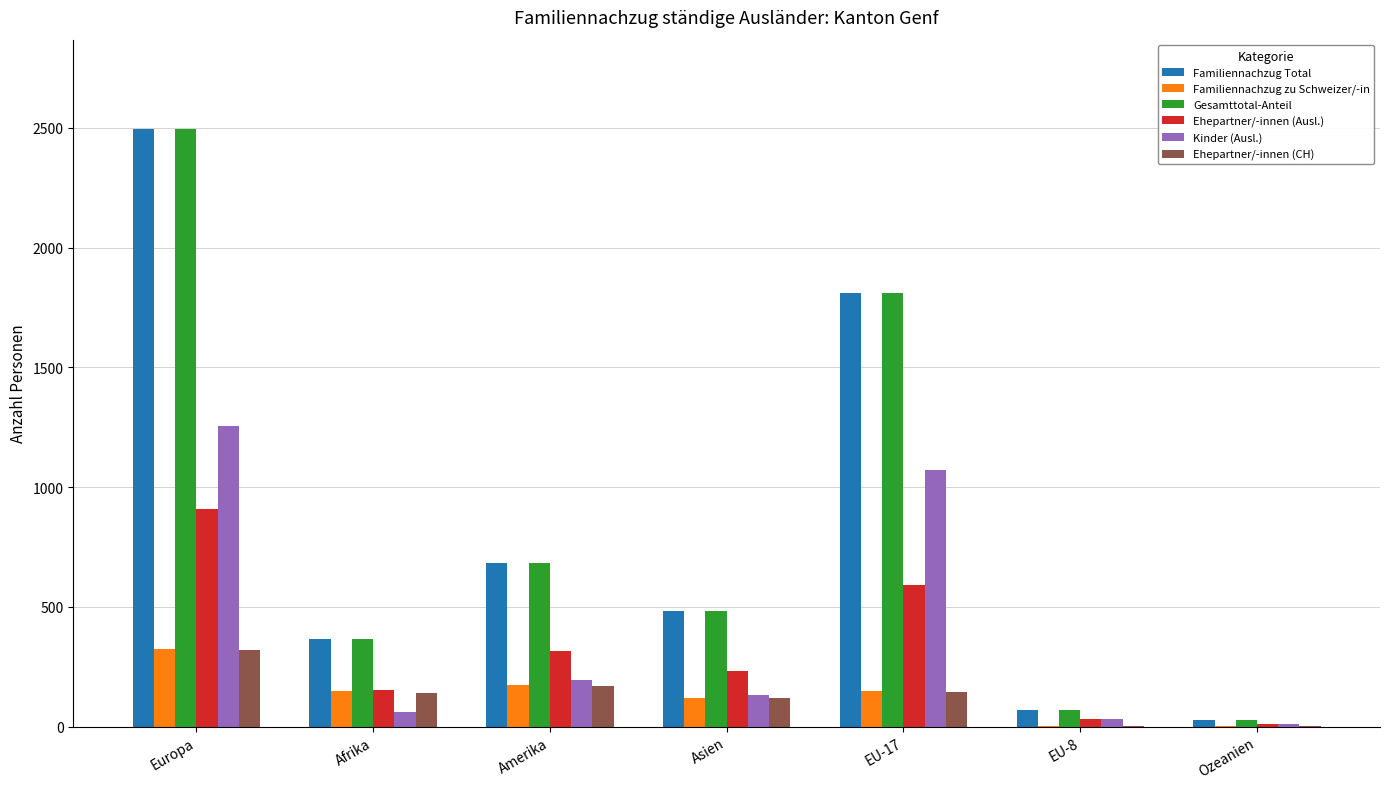

Which label corresponds to the largest value in the chart?

Europa